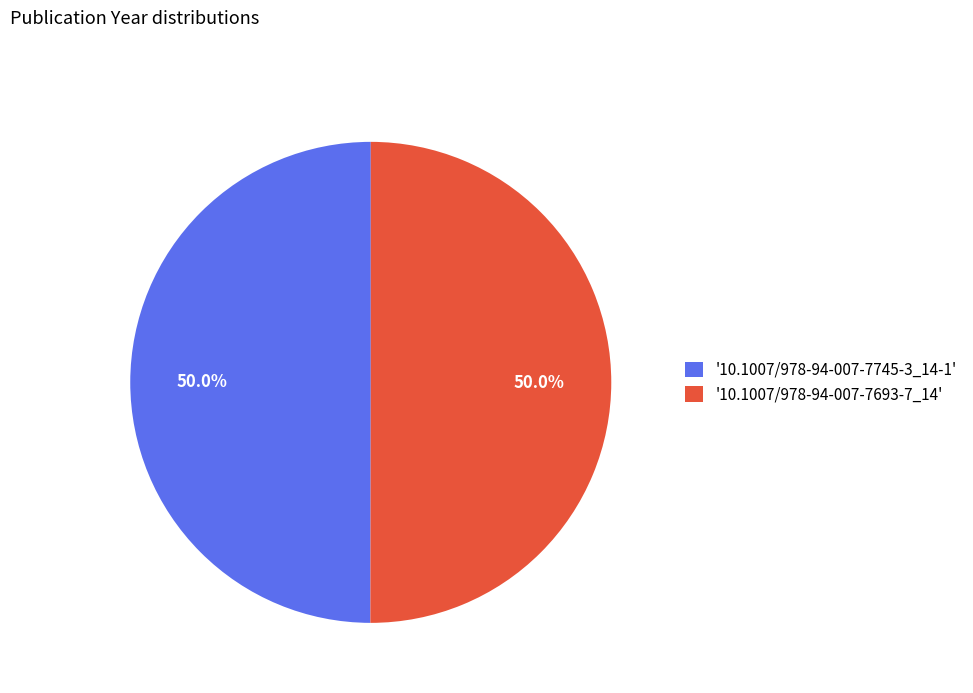

What is the total percentage of '10.1007/978-94-007-7693-7_14' and '10.1007/978-94-007-7745-3_14-1'?

100.0%